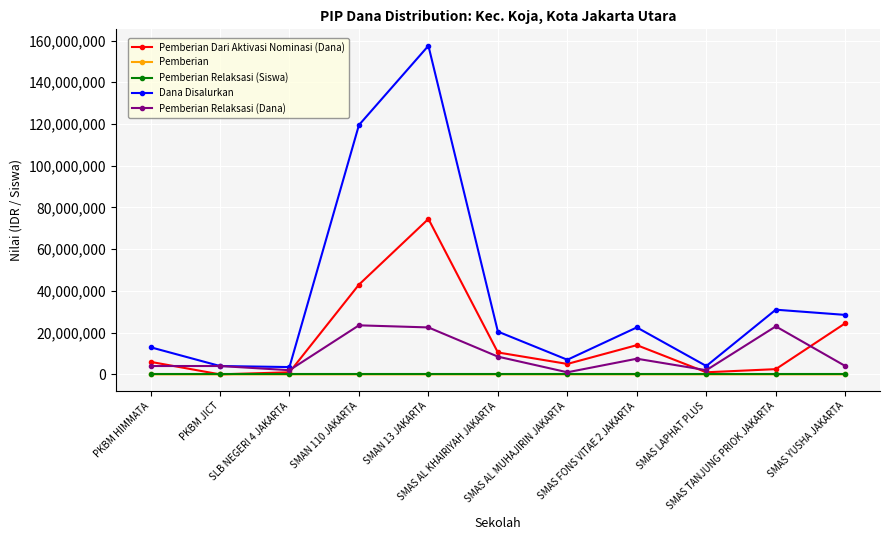

What is the average value of the Pemberian series?

14